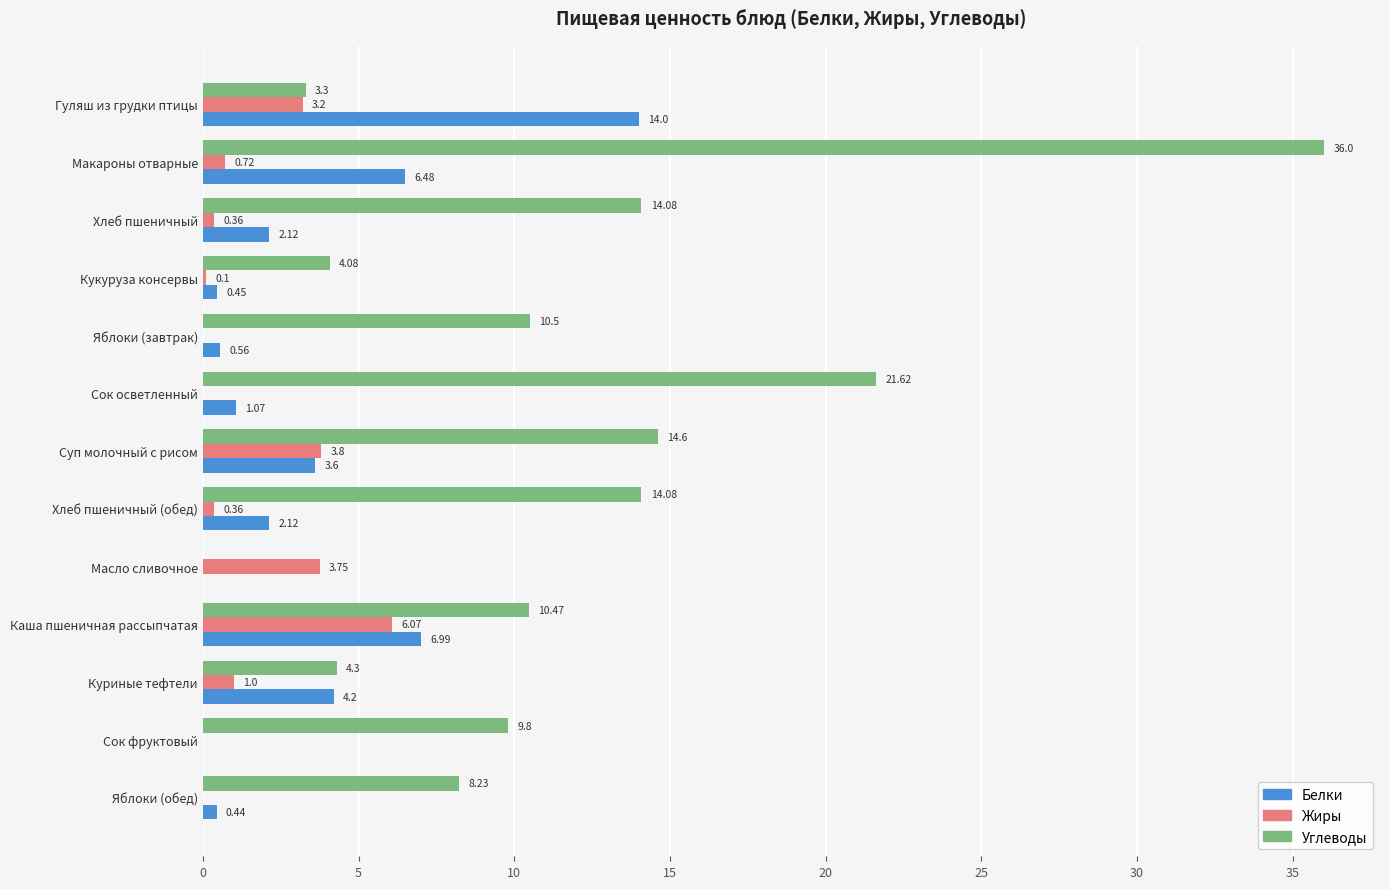

How many values in Белки are above zero?

11